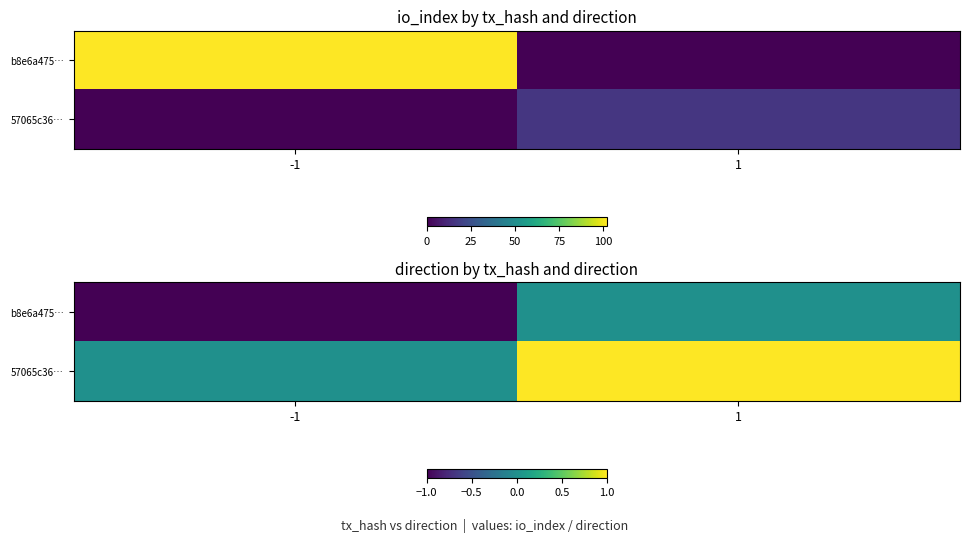

What is the total value across all series at -1?

-1